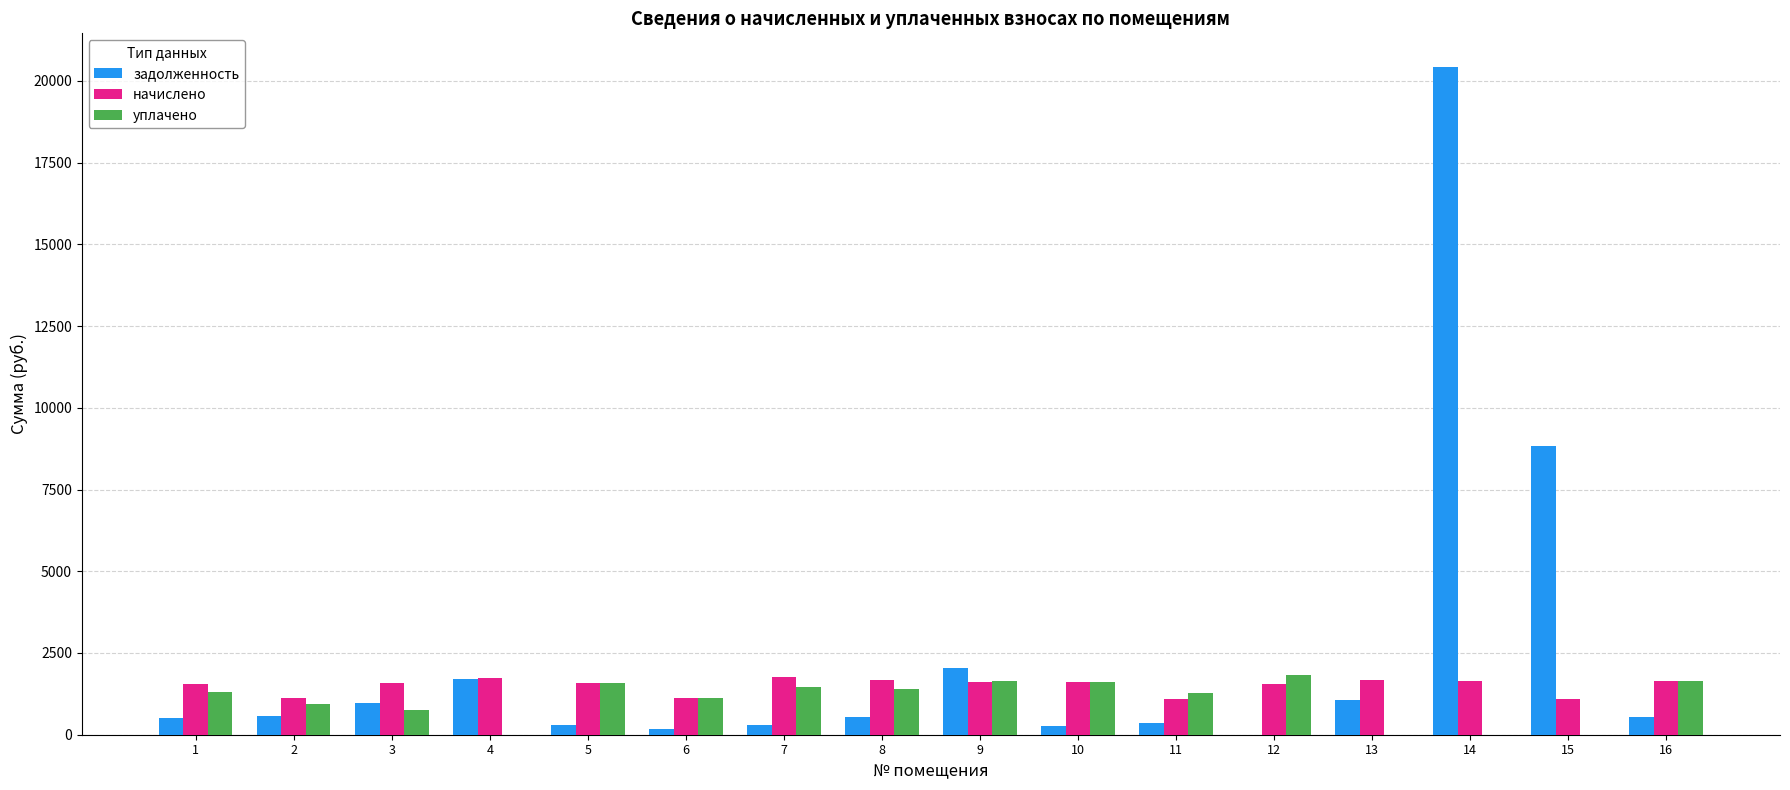

Which series has the largest total across all categories?

задолженность